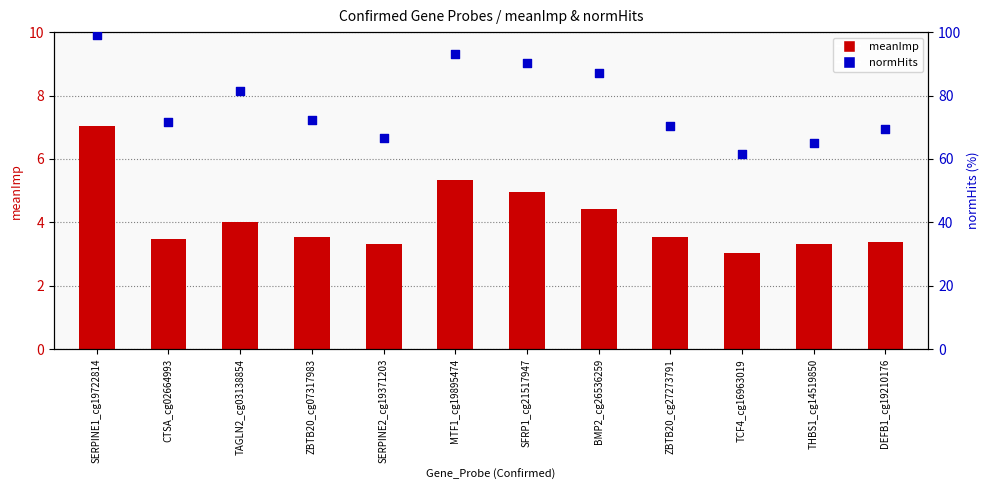

What is the total value across all series at TCF4_cg16963019?

64.6